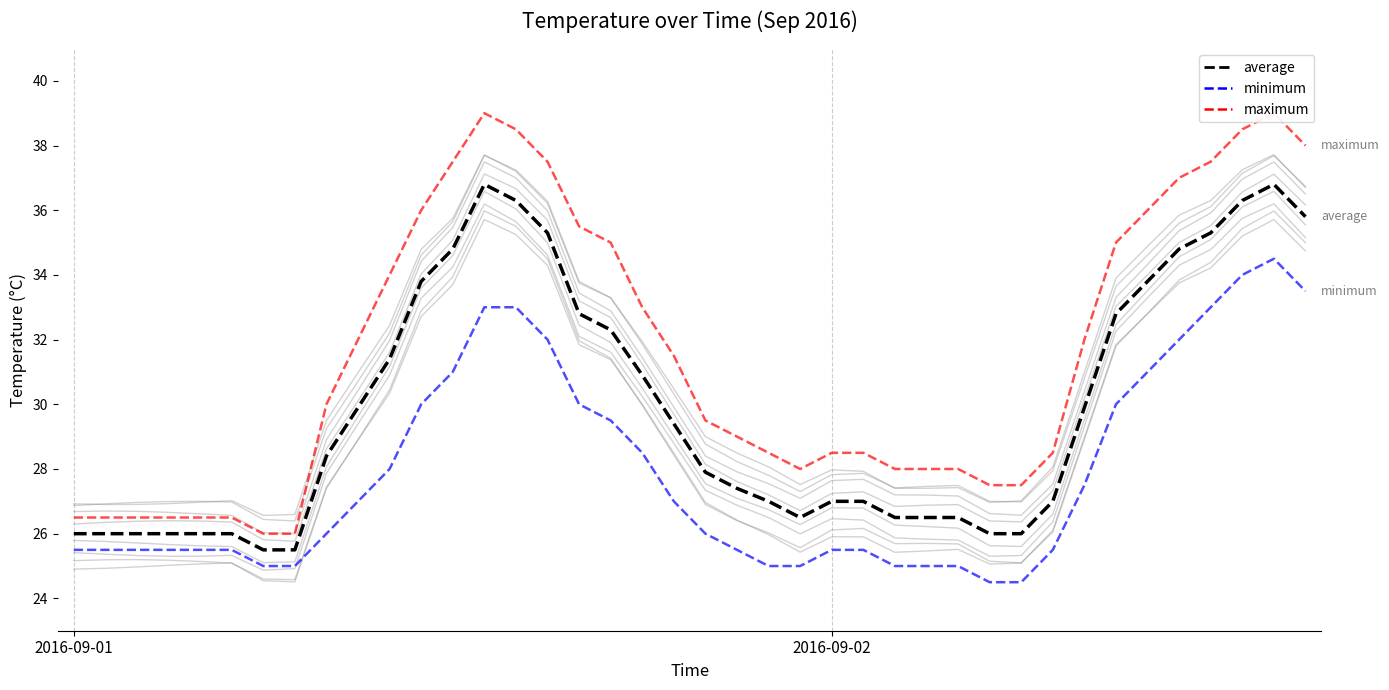

Between 13 and 16, which series saw the biggest shift?

average